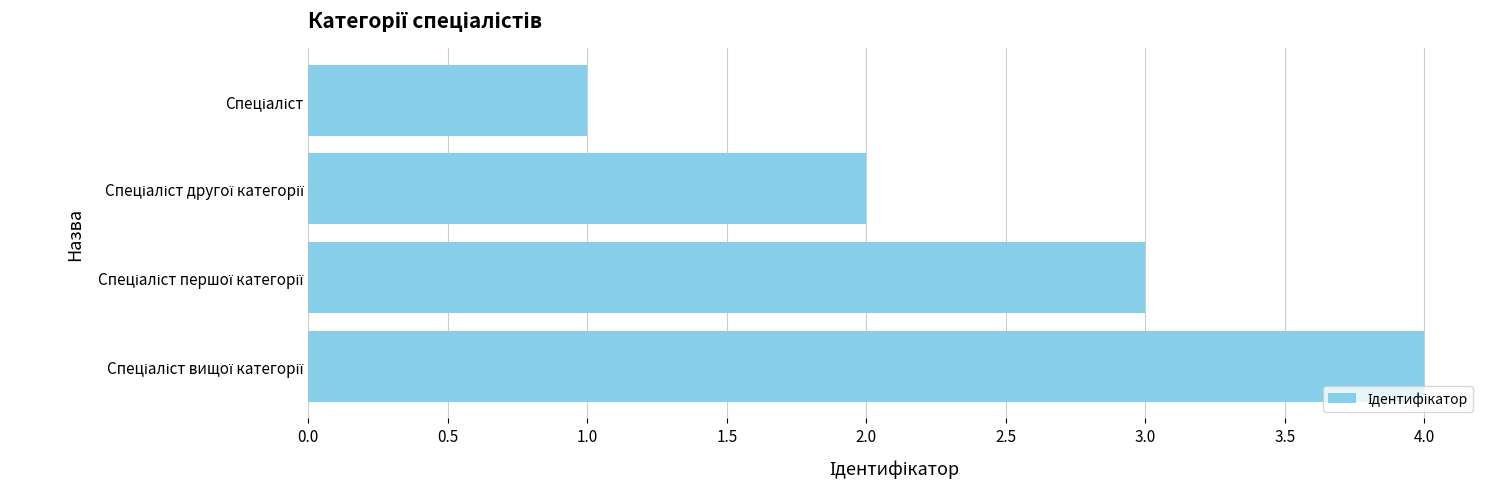

What is the difference between the maximum and minimum values?

3